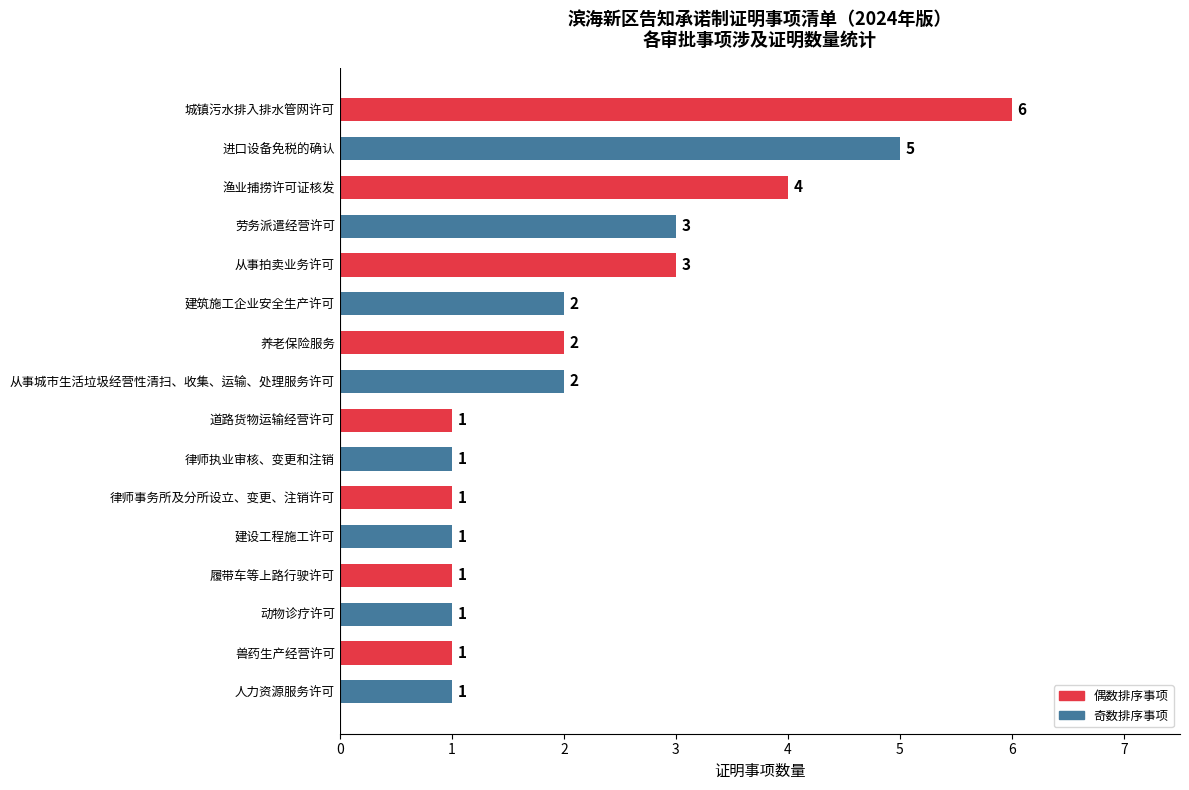

What is the difference between the maximum and minimum values?

5